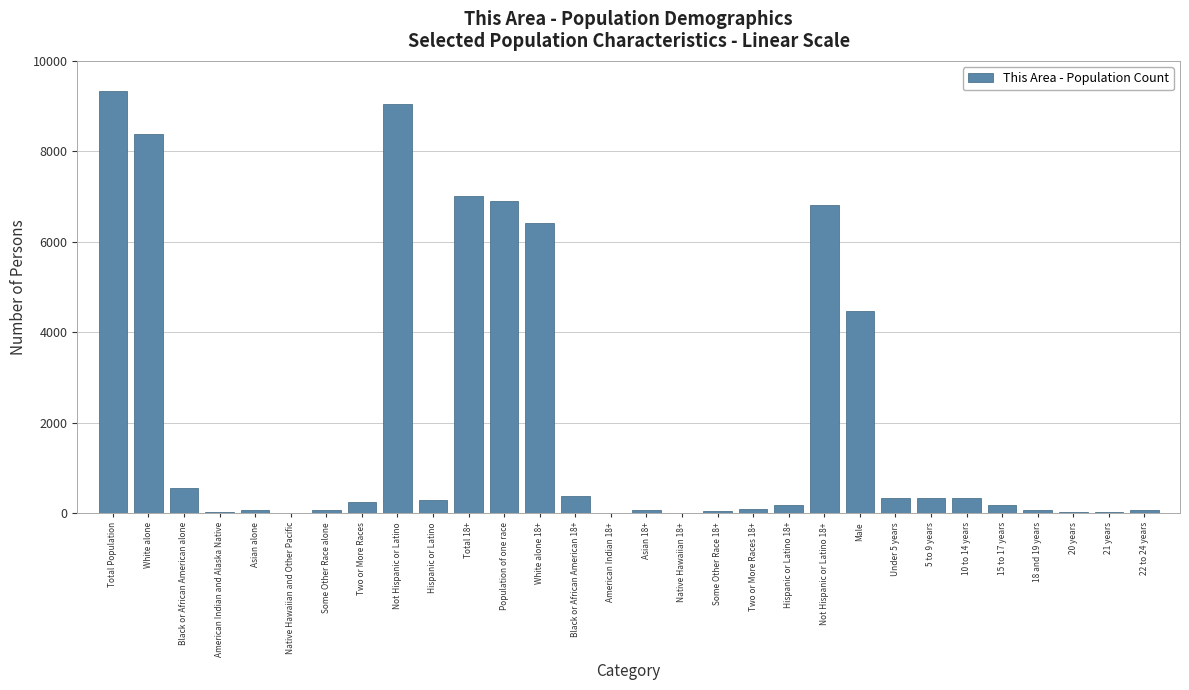

What is the sum of all values?

61809